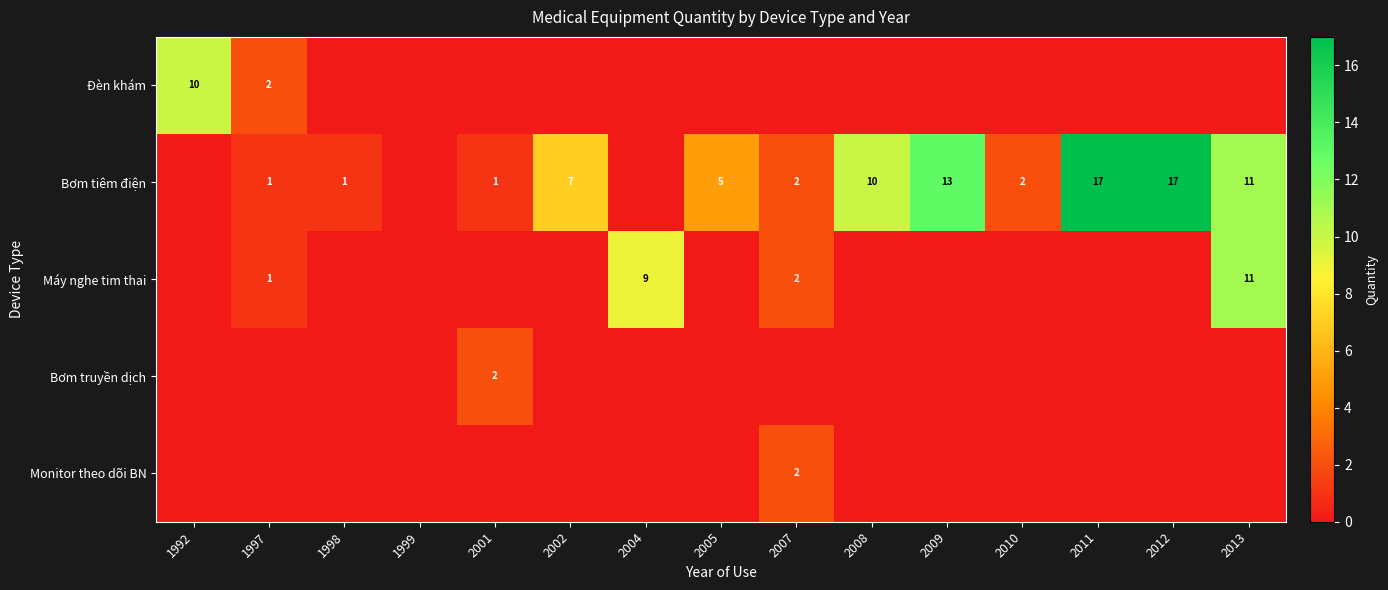

The Đèn khám series shows 18 at 1992. True or false?

False